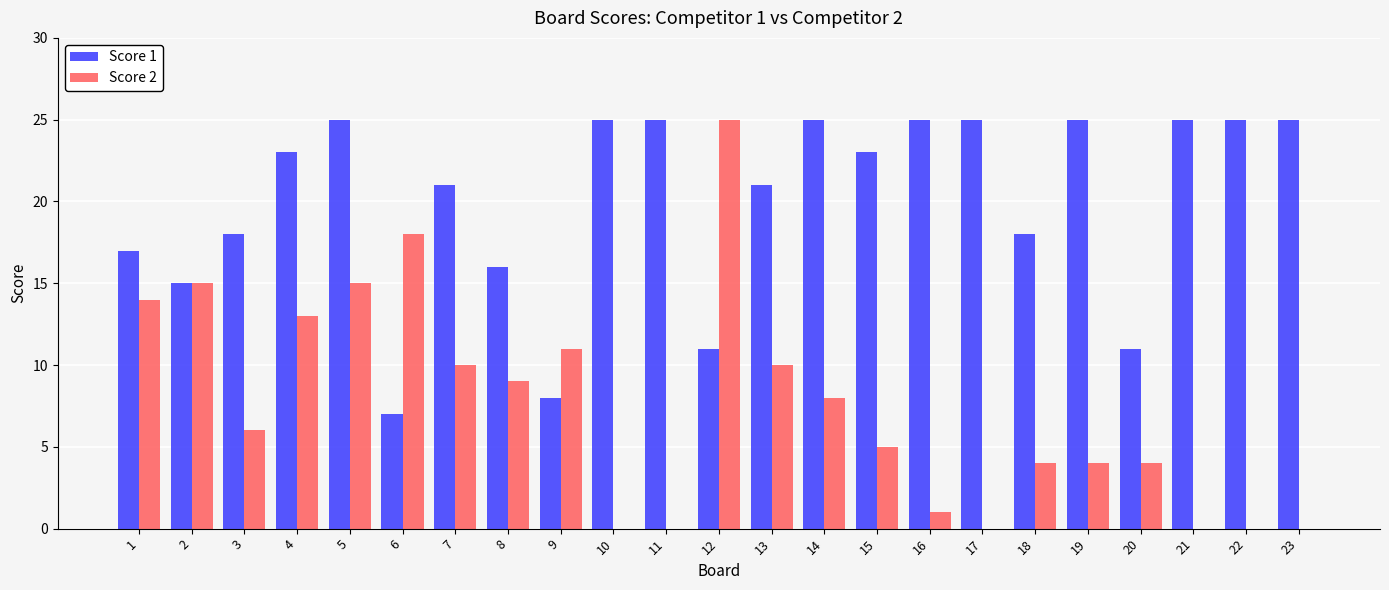

Is the value of Score 1 at 10 greater than the value of Score 2 at 14?

Yes